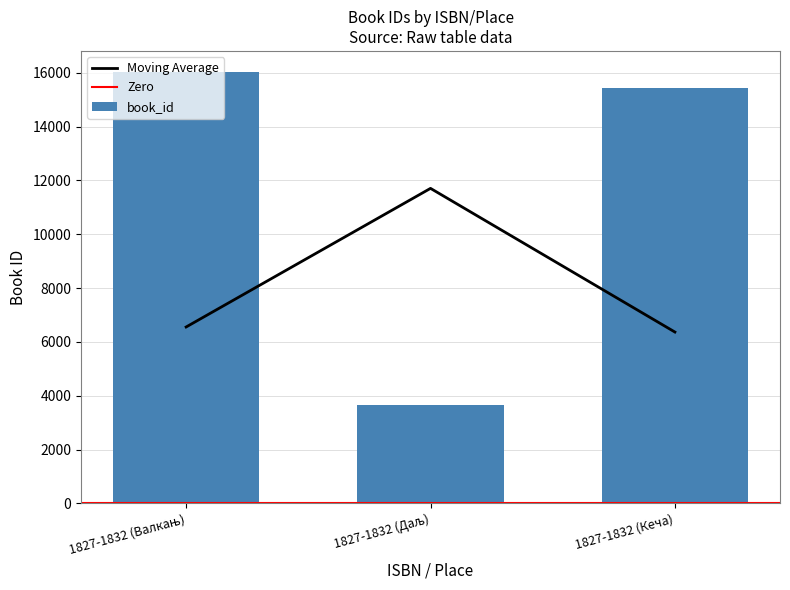

The chart shows a value of 16007 at 1827-1832 (Валкањ). True or false?

True